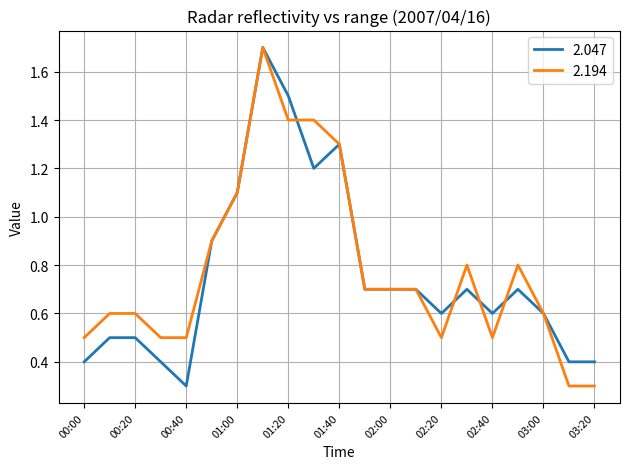

What is the minimum value for 2.047?

0.3